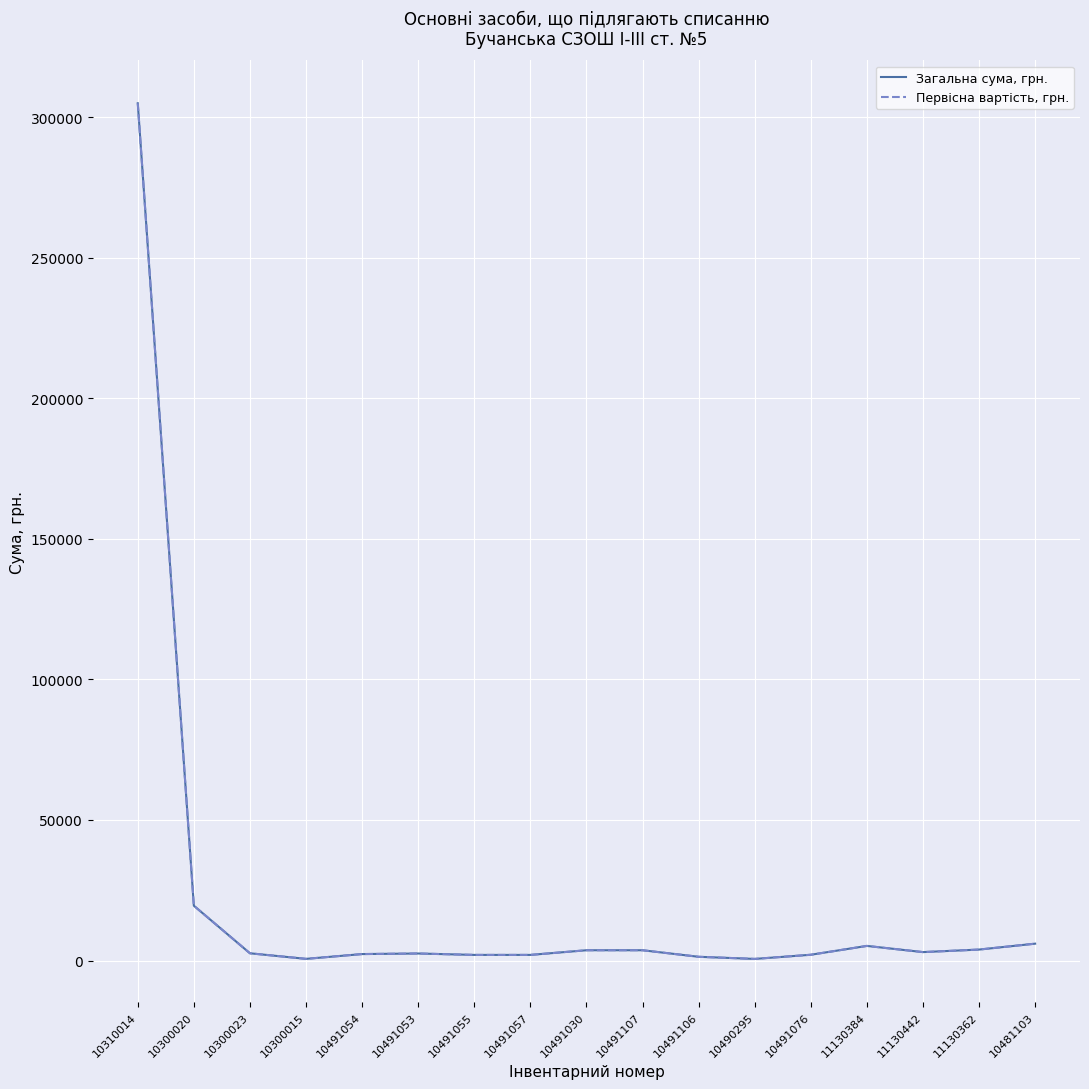

What is the sum of the Загальна сума, грн. values at 10481103 and 10490295?

6574